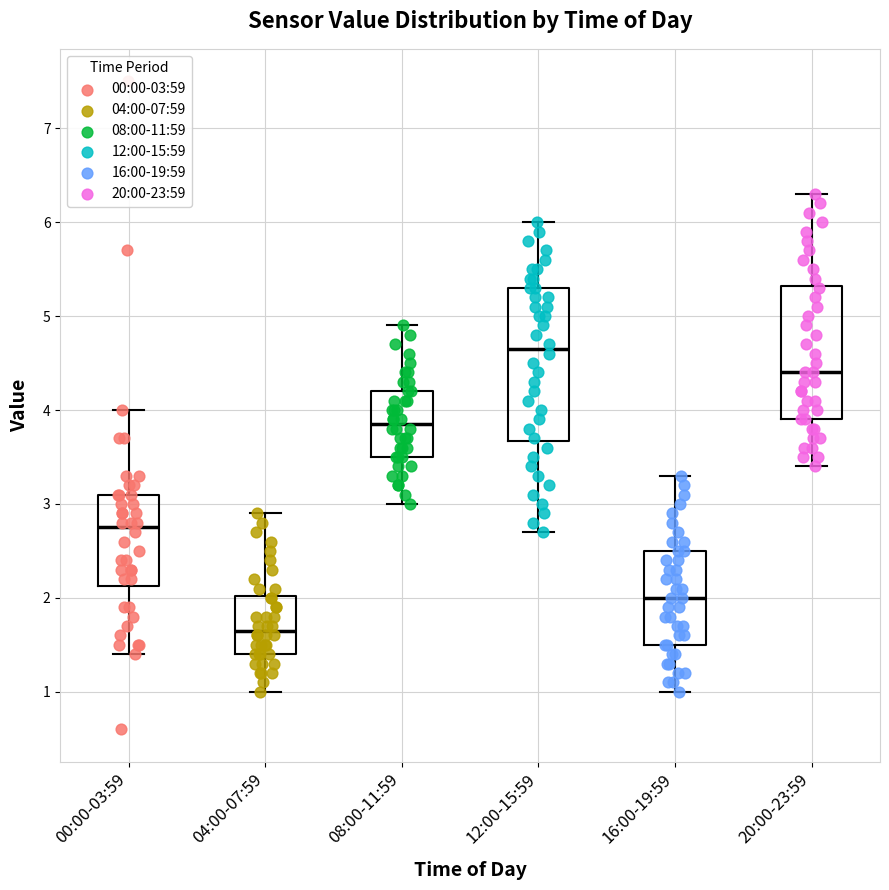

Reading left to right, read every box against the y-axis: the position of its median line, the range the box covers, and the ends of its whiskers. The values are not printed on the chart, so give them approximately, as read against the axis.

00:00-03:59: median 2.8, box 2.1 to 3.1, whiskers 1.4 to 4.0
04:00-07:59: median 1.7, box 1.4 to 2.0, whiskers 1.0 to 2.9
08:00-11:59: median 3.9, box 3.5 to 4.2, whiskers 3.0 to 4.9
12:00-15:59: median 4.7, box 3.7 to 5.3, whiskers 2.7 to 6.0
16:00-19:59: median 2.0, box 1.5 to 2.5, whiskers 1.0 to 3.3
20:00-23:59: median 4.4, box 3.9 to 5.3, whiskers 3.4 to 6.3